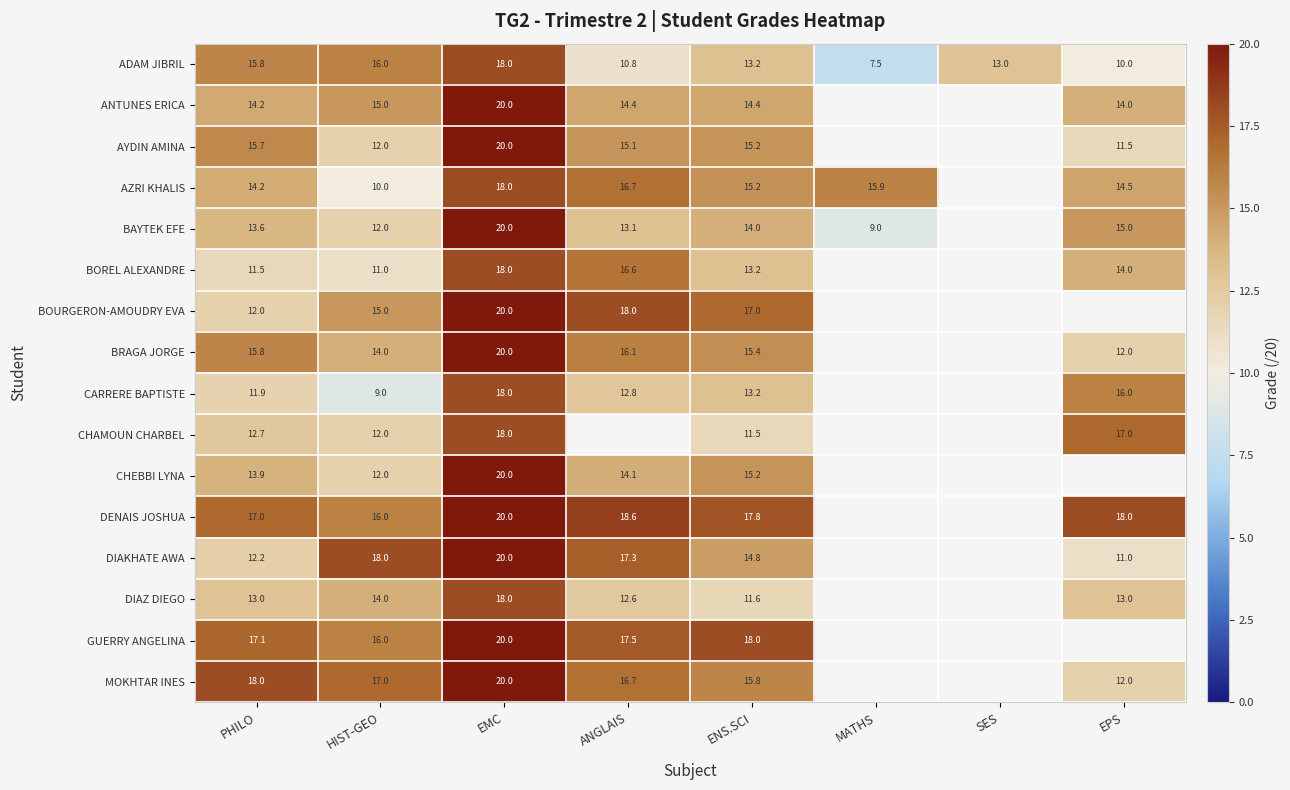

Which series changed the most between HIST-GEO and EMC?

CARRERE BAPTISTE